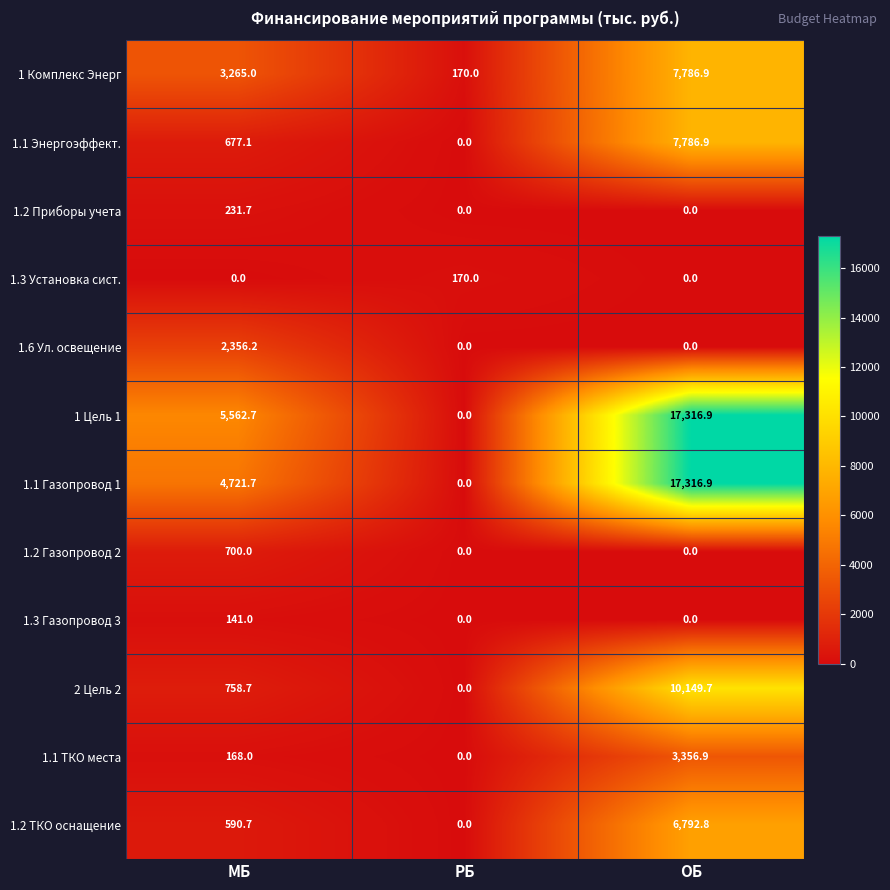

What is the spread (max minus min) of values at ОБ?

17316.9